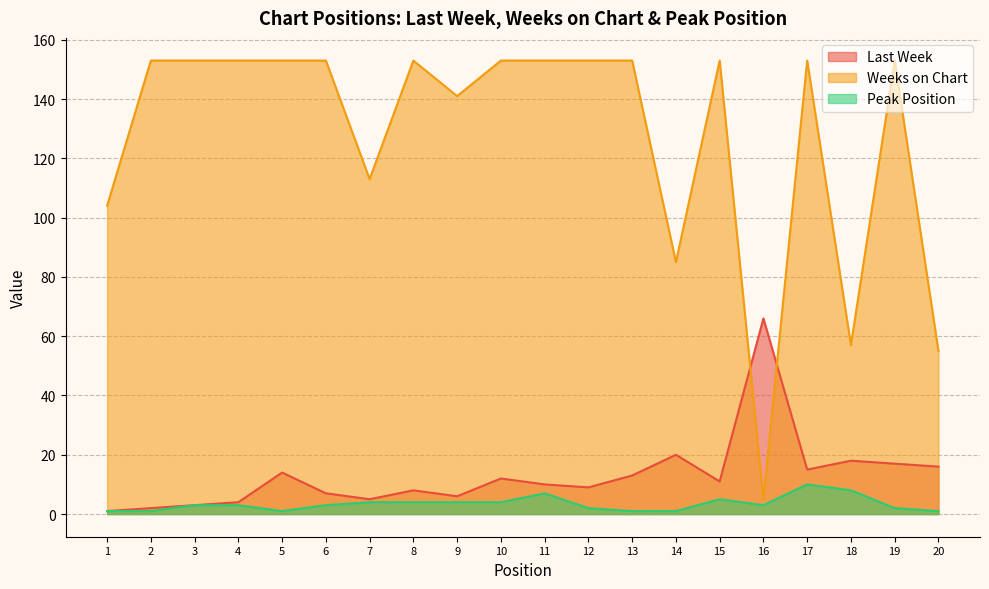

At which category is the sum across all series the highest?

17